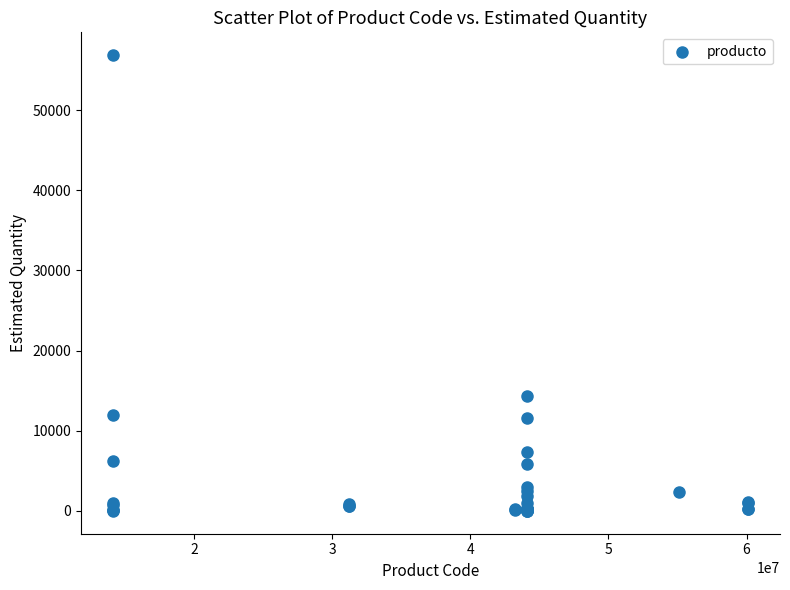

What Y value in the scatter plot is closest to 28430?

14400